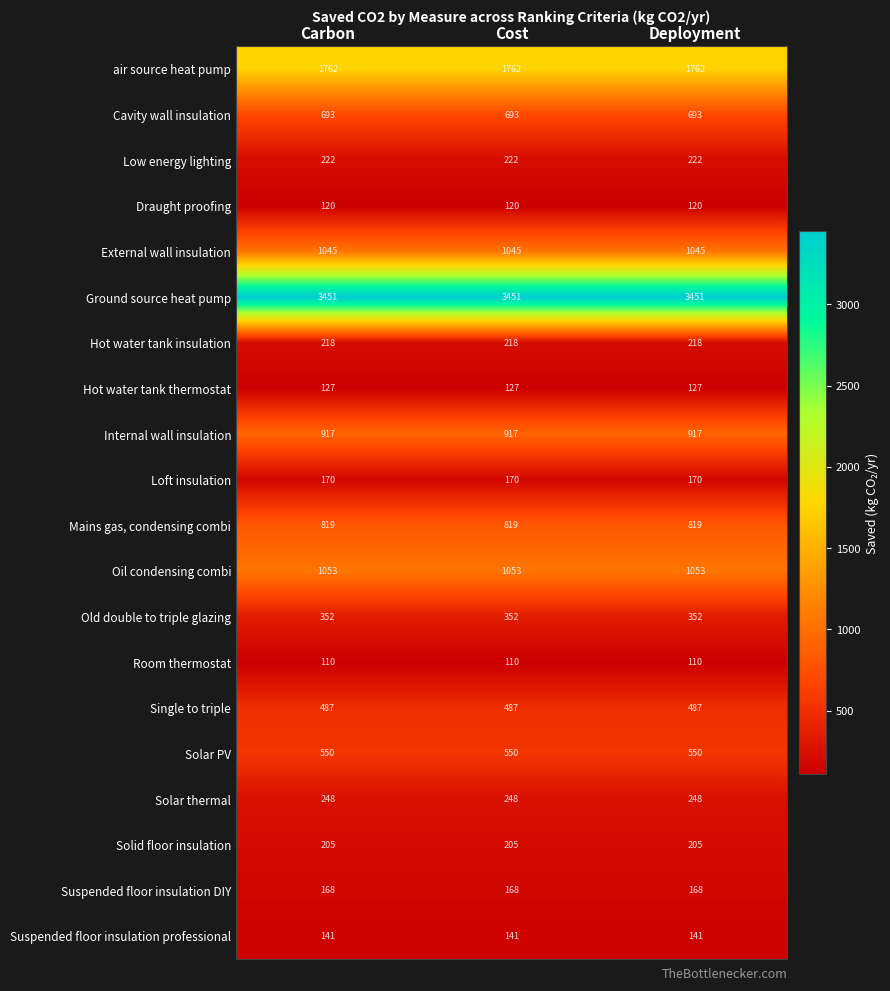

Rank the series at Carbon from highest to lowest value.

Ground source heat pump, air source heat pump, Oil condensing combi, External wall insulation, Internal wall insulation, Mains gas, condensing combi, Cavity wall insulation, Solar PV, Single to triple, Old double to triple glazing, Solar thermal, Low energy lighting, Hot water tank insulation, Solid floor insulation, Loft insulation, Suspended floor insulation DIY, Suspended floor insulation professional, Hot water tank thermostat, Draught proofing, Room thermostat